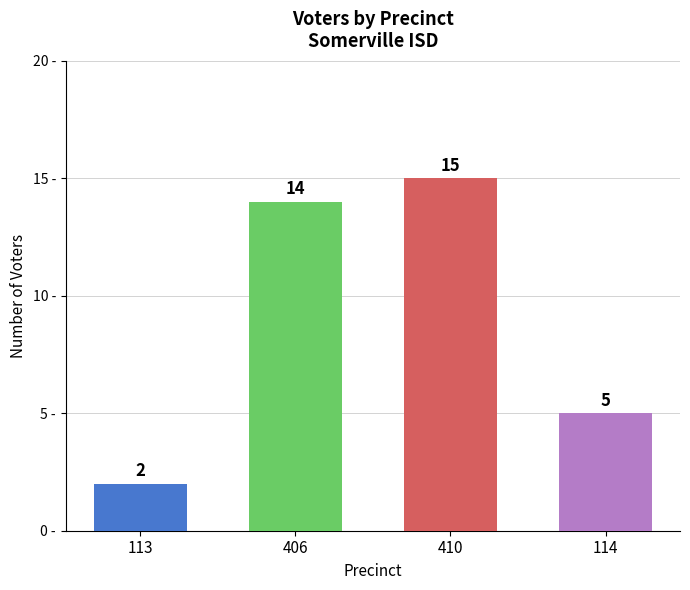

List the labels in order of value, largest first.

410, 406, 114, 113